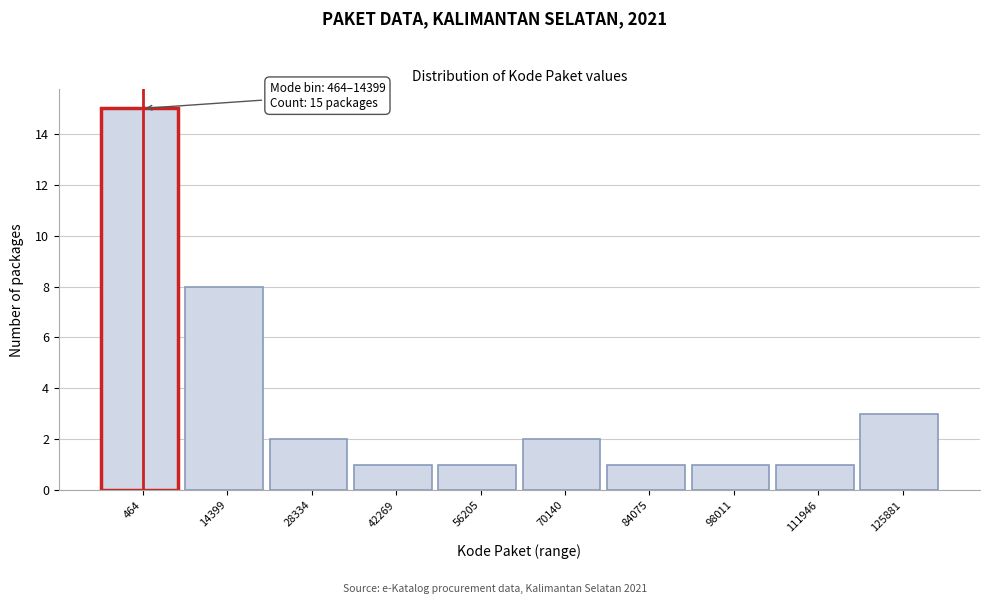

Reading right to left, what are all the values shown in this chart?

3	1	1	1	2	1	1	2	8	15